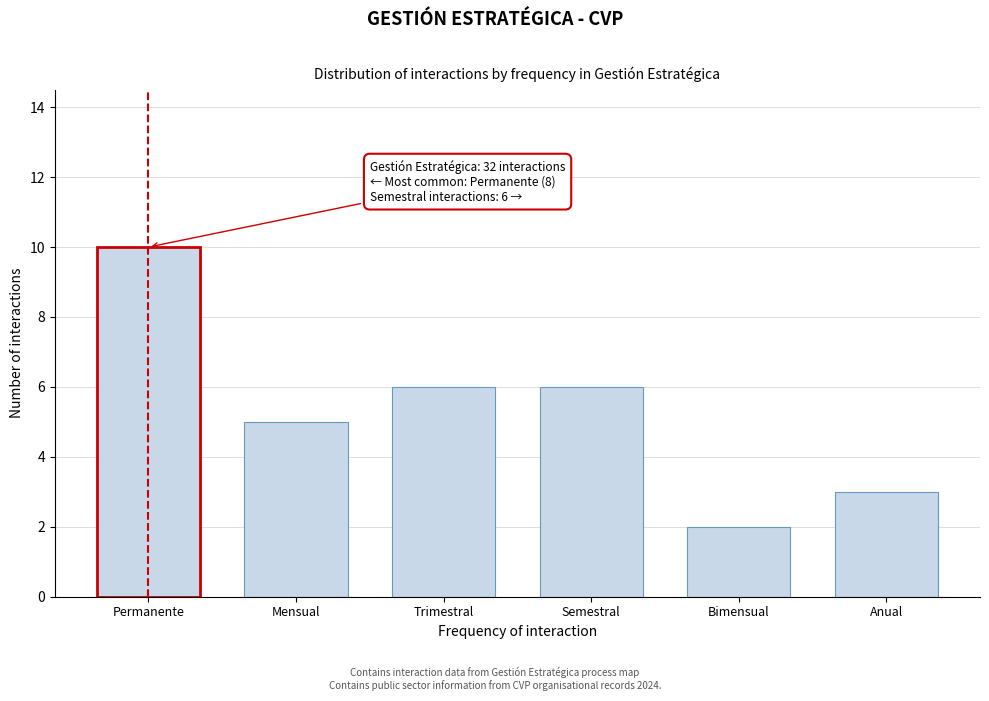

Reading right to left, transcribe all the data shown in this chart.

3	2	6	6	5	10